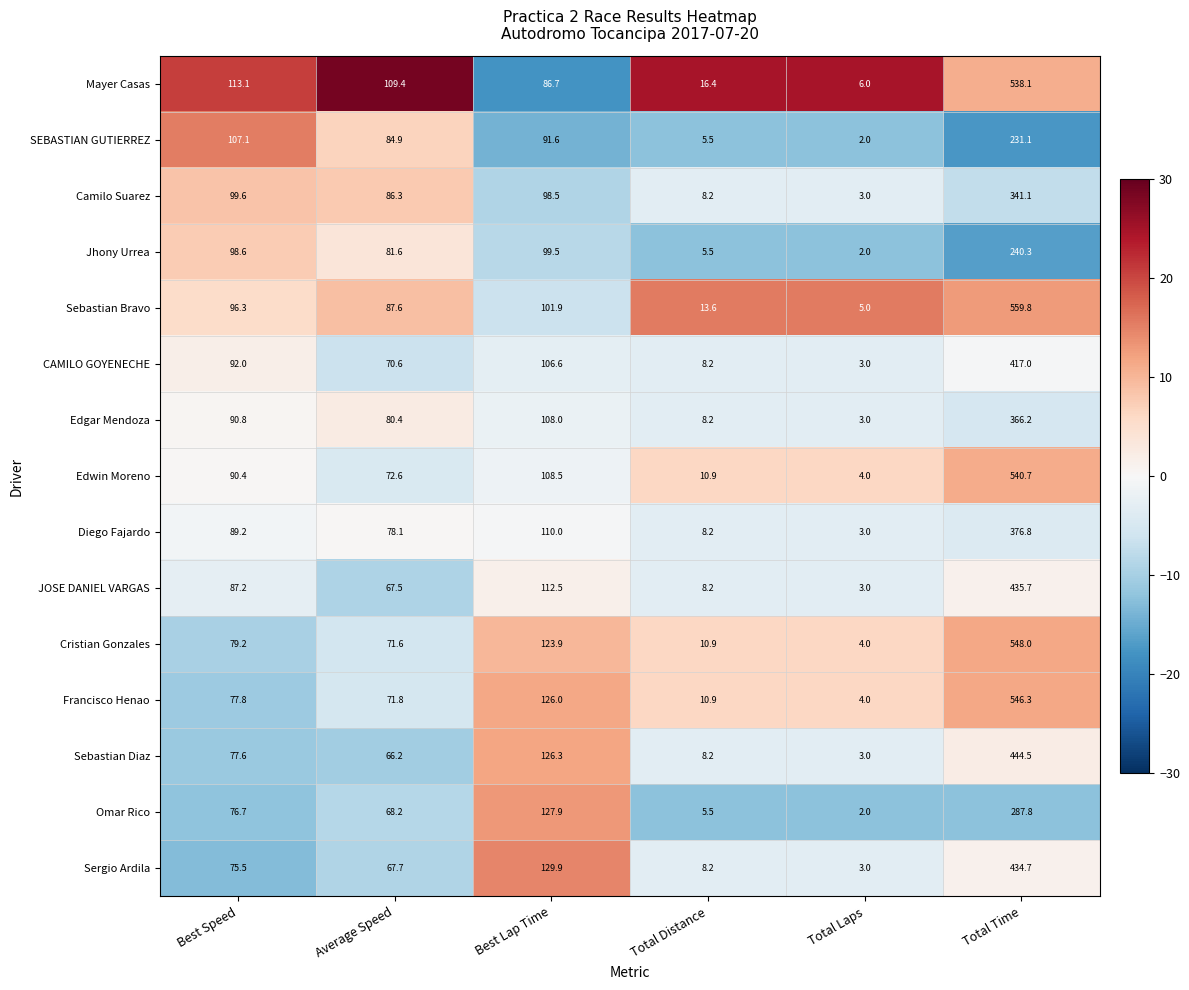

The value of Jhony Urrea at Average Speed is 81.6. True or false?

True